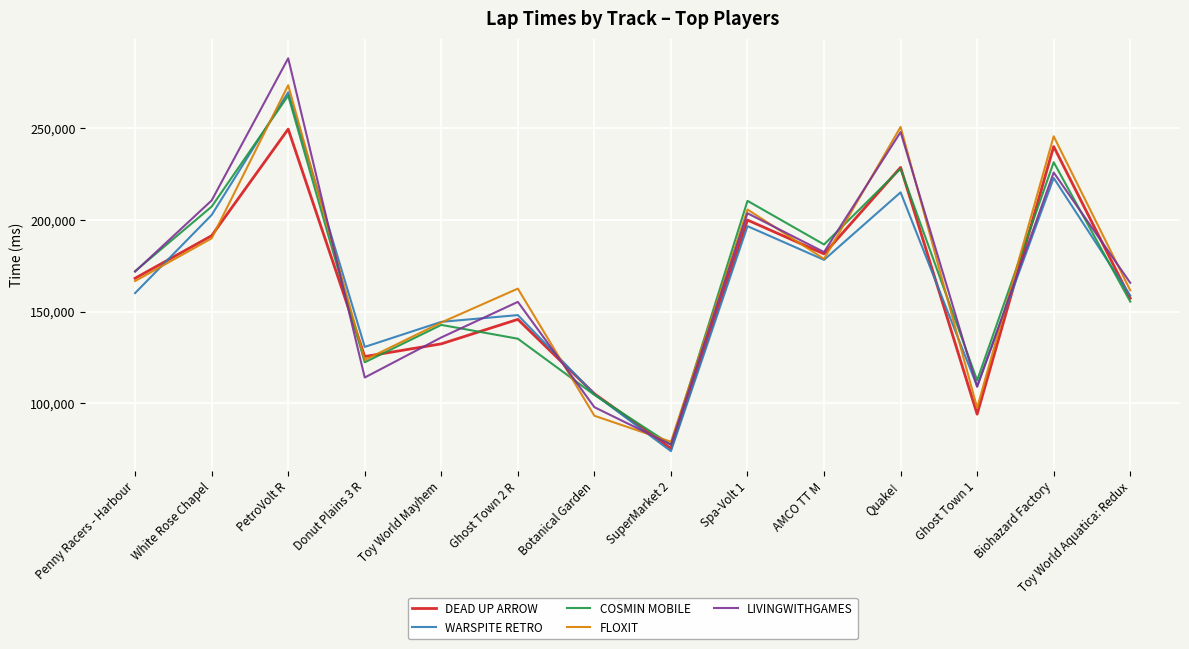

Which series has the widest spread of values?

LIVINGWITHGAMES